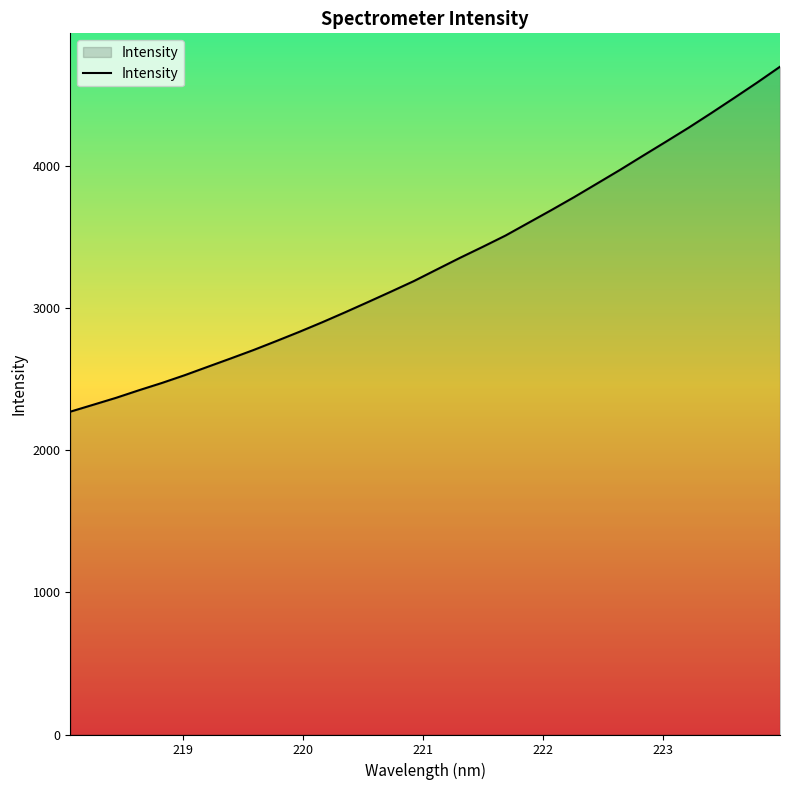

Reading left to right, what are all the values shown in this chart?

2273.1	2321.7	2370.7	2424.2	2475.4	2530.4	2589.3	2647.8	2707.4	2770.8	2835.5	2902.9	2973.2	3045.4	3118.5	3192.9	3274.4	3355.4	3433.3	3513.1	3602.7	3692.1	3783.8	3879.3	3975.1	4074.5	4172.8	4272.3	4376.3	4482.6	4590.5	4702.0